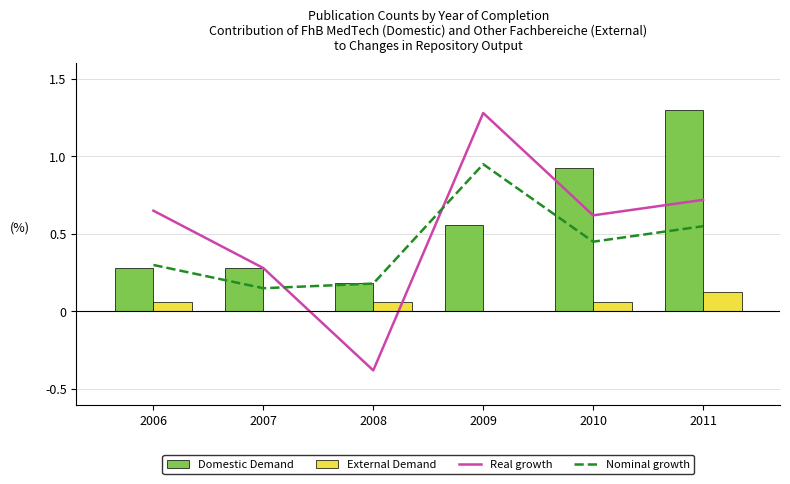

What are all the series names shown in the legend?

Real growth, Nominal growth, Domestic Demand, External Demand